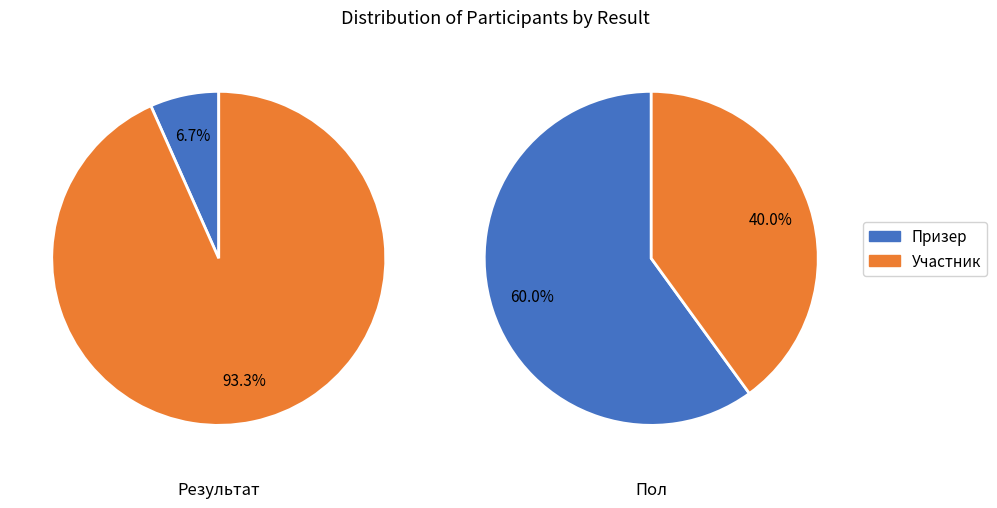

True or false: 1 accounts for 1% of the total.

False